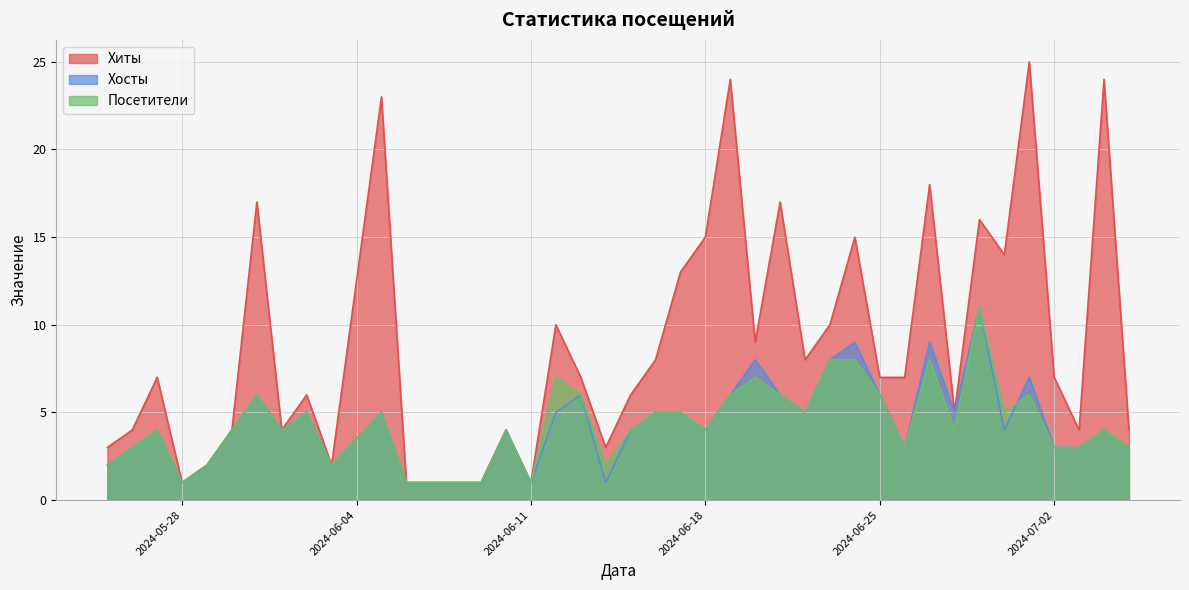

What is the maximum value shown in the chart?

25